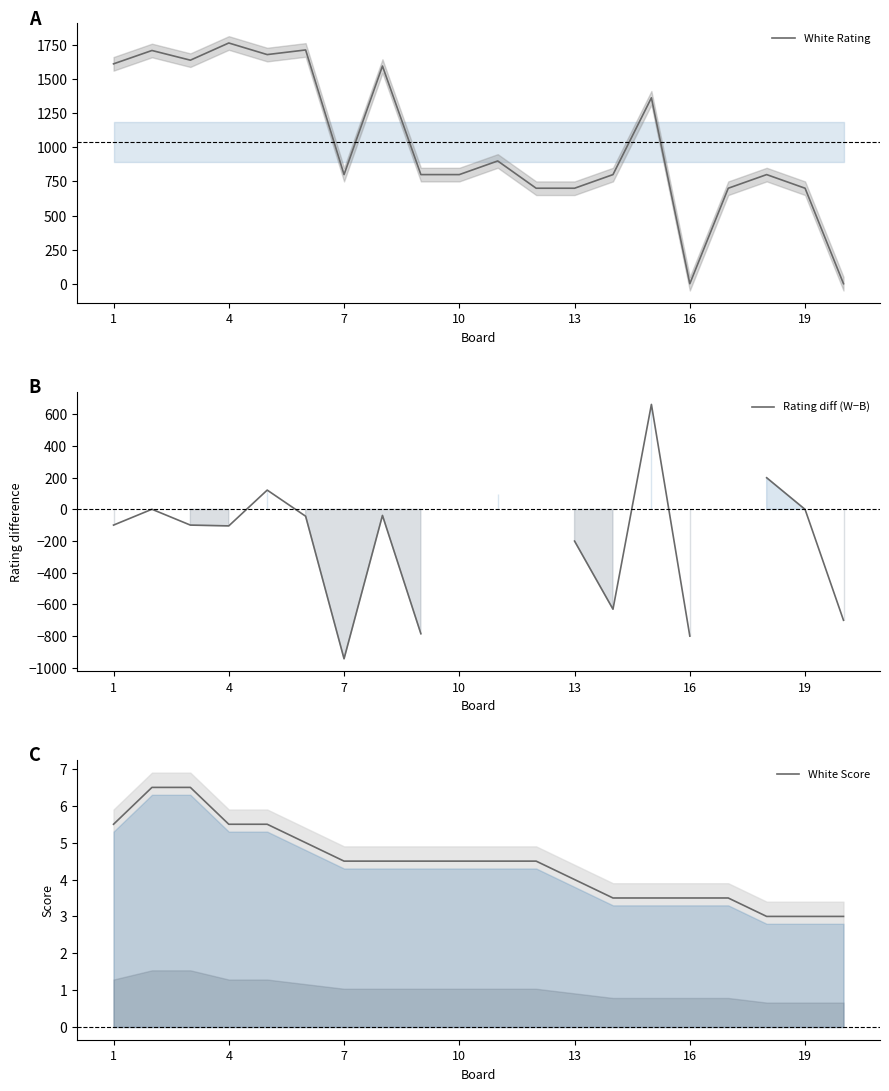

What is the minimum value for White Score?

3.0